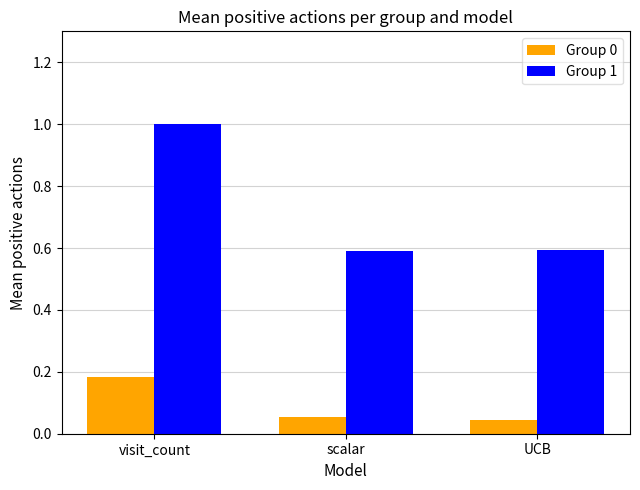

What is the label of the 2nd bar from the right?

scalar